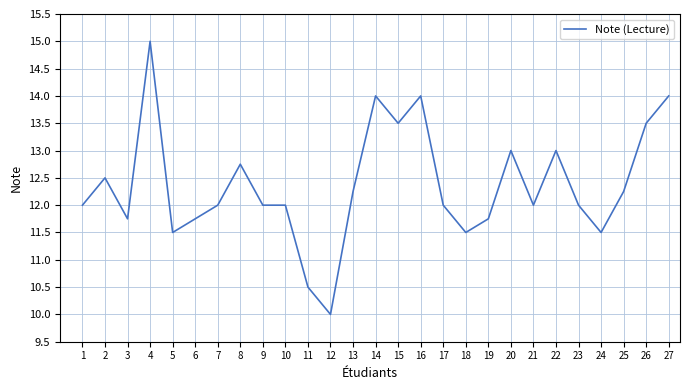

What is the greatest value displayed?

15.0